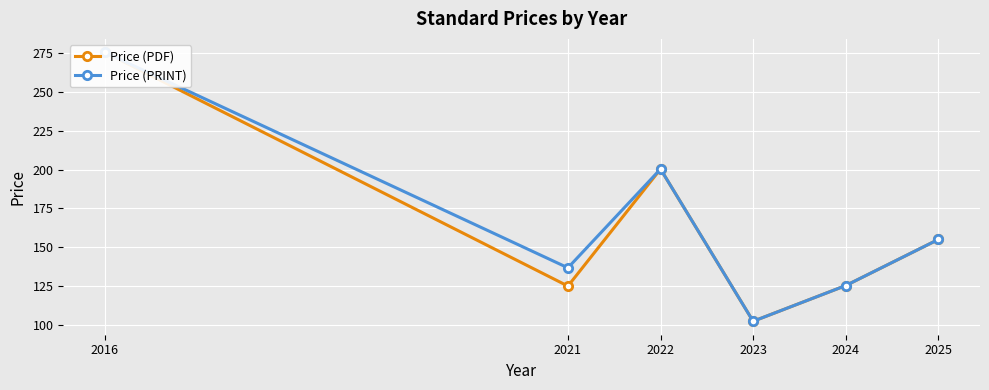

What is the total value across all series at 2022?

400.7